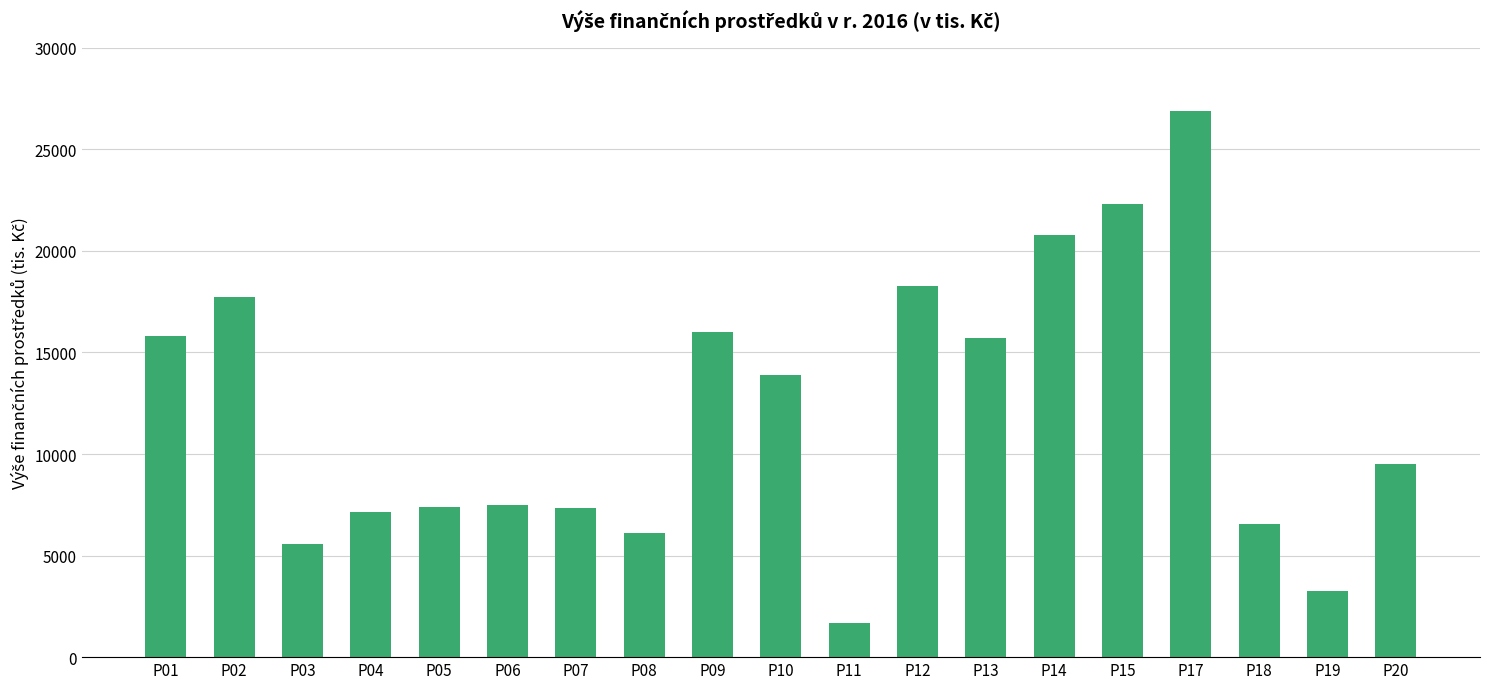

The value at P15 is 7504. True or false?

False